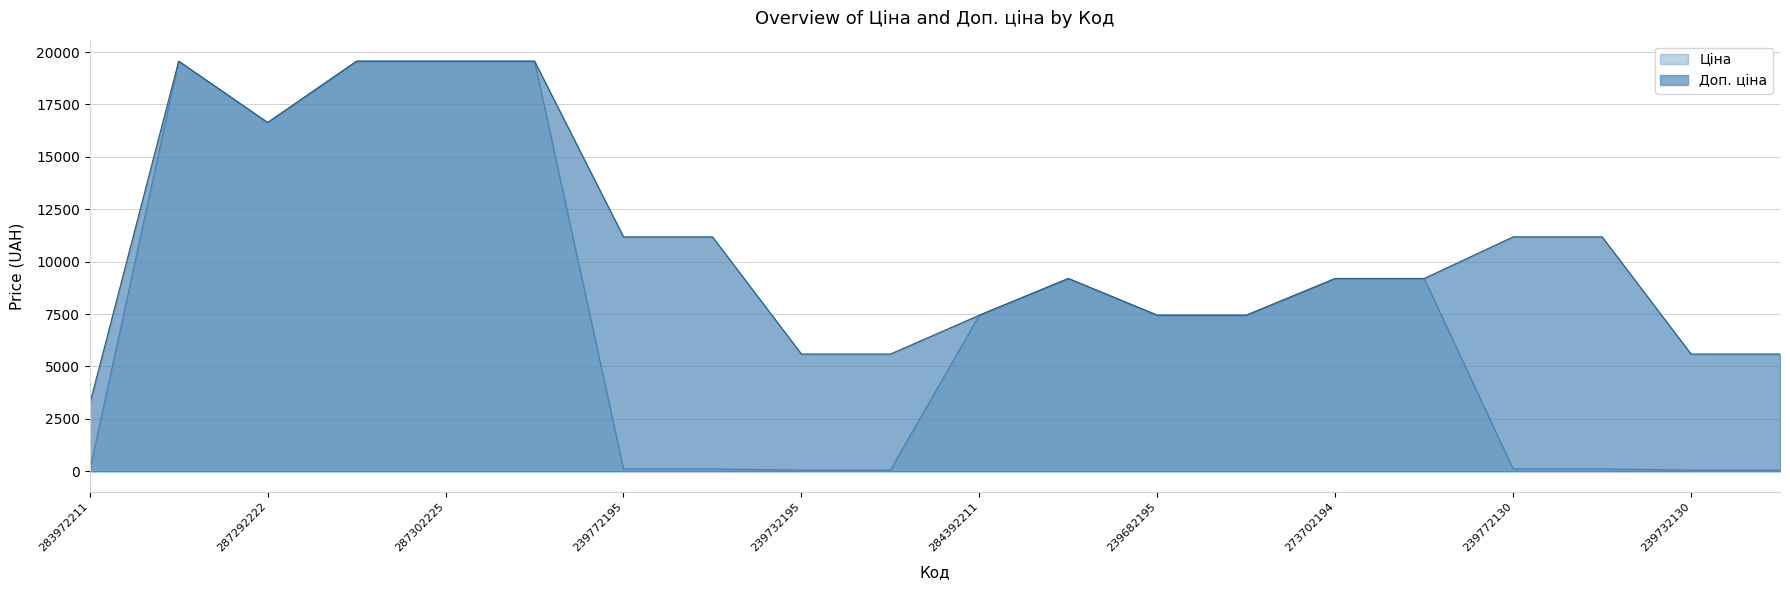

What are all the series names shown in the legend?

Ціна, Доп. ціна